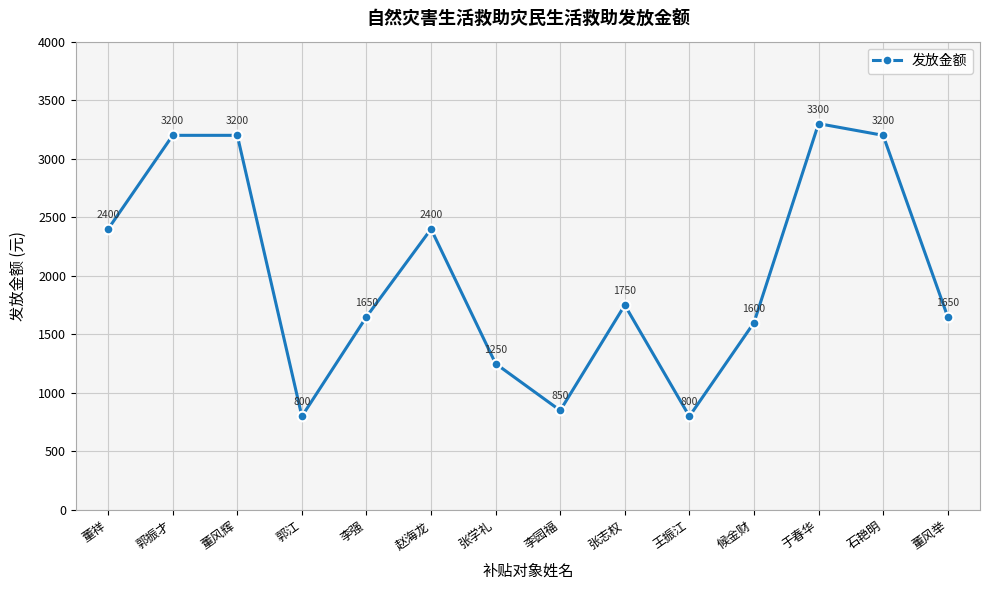

Is it true that the value at 郭振才 is 1797?

False